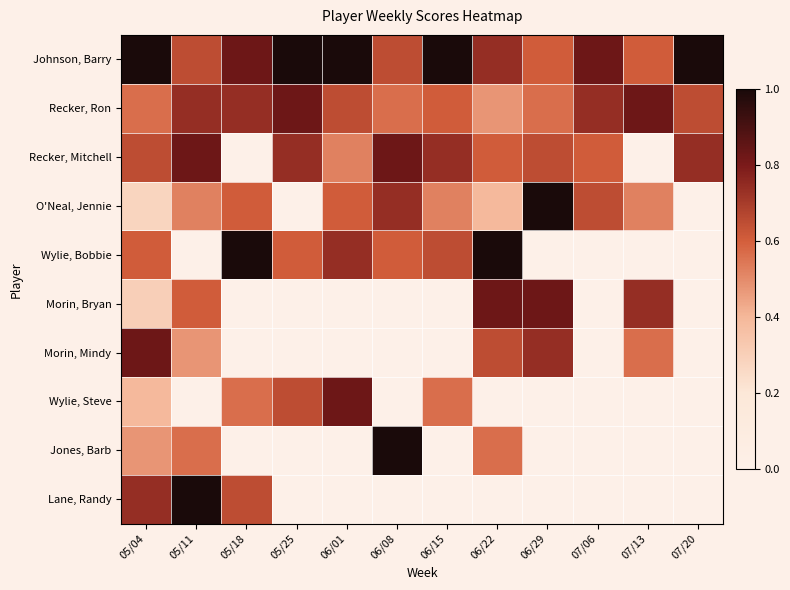

What is the total value across all series at 05/11?

5.4